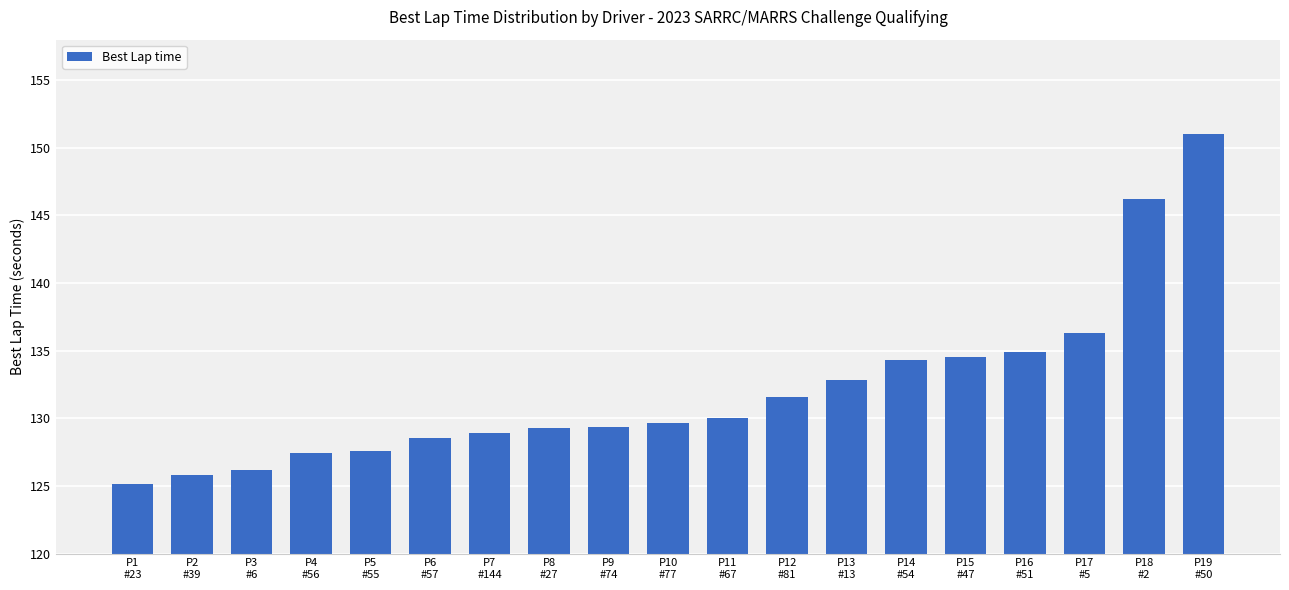

What is the change in value from P9
#74 to P16
#51?

+5.6